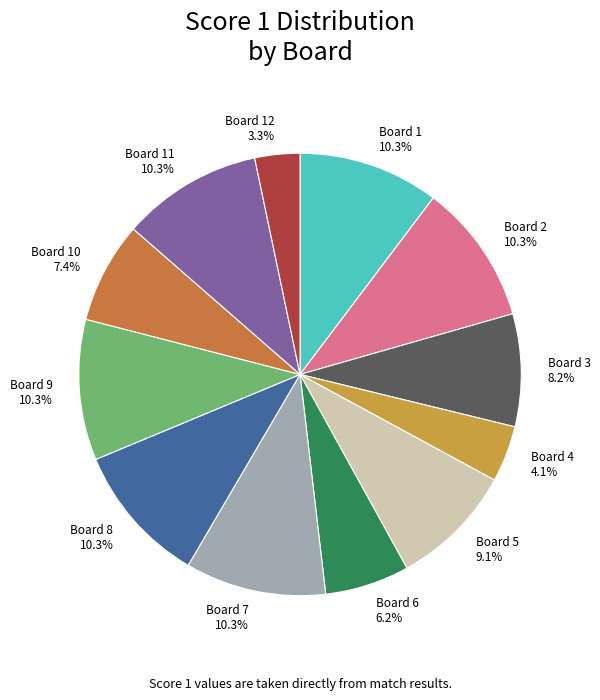

Is the sum of Board 4 and Board 2 greater than half?

No